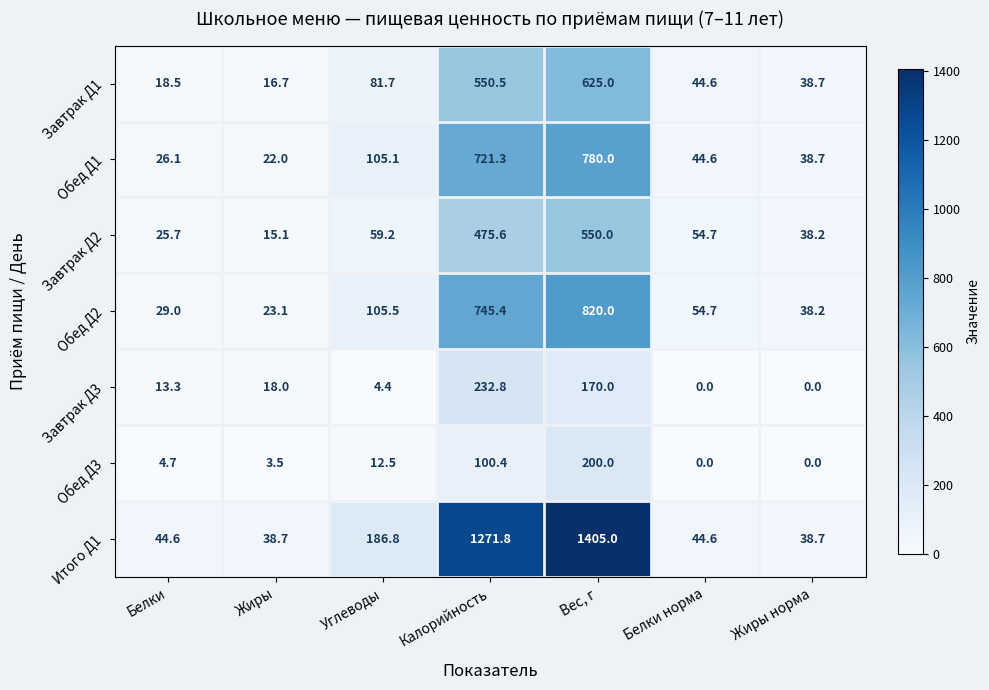

Where is Завтрак Д2 nearest to the value 282?

Калорийность